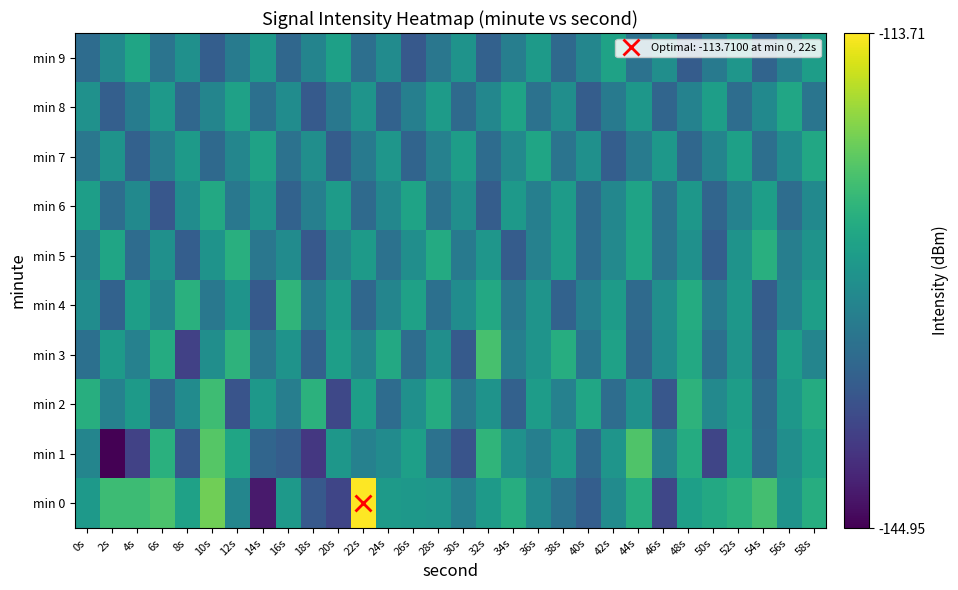

At which category is the sum across all series the highest?

58s